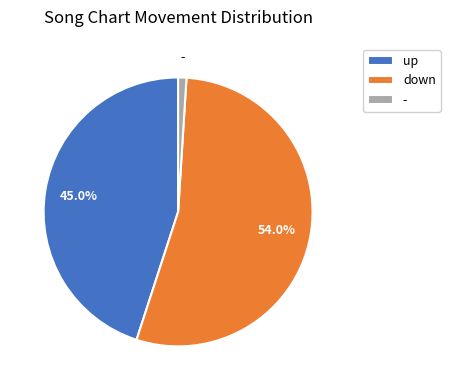

Which category has the biggest portion of the pie?

down